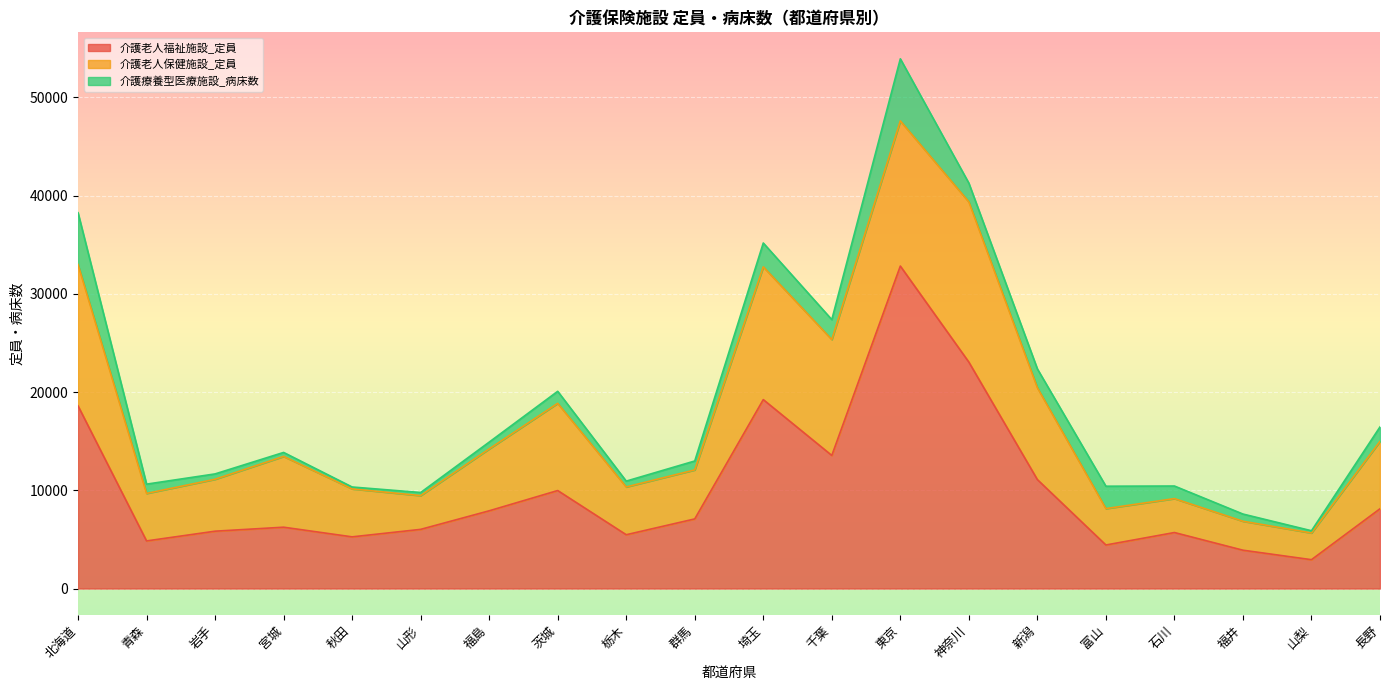

Which series changed the most between 青森 and 山形?

介護老人保健施設_定員